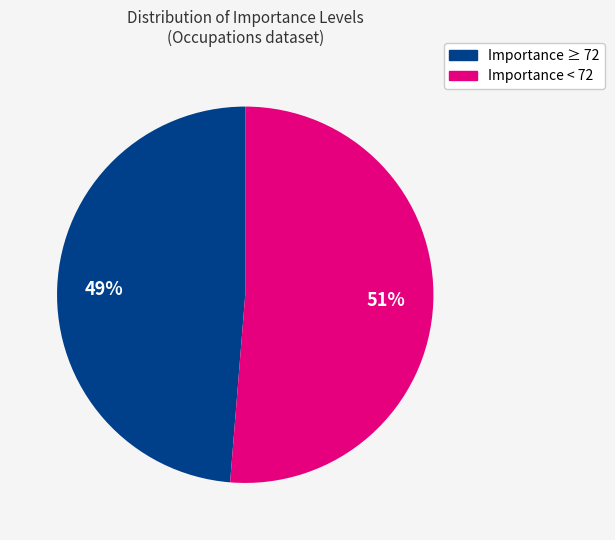

Rank the categories by value from highest to lowest.

Importance < 72, Importance ≥ 72